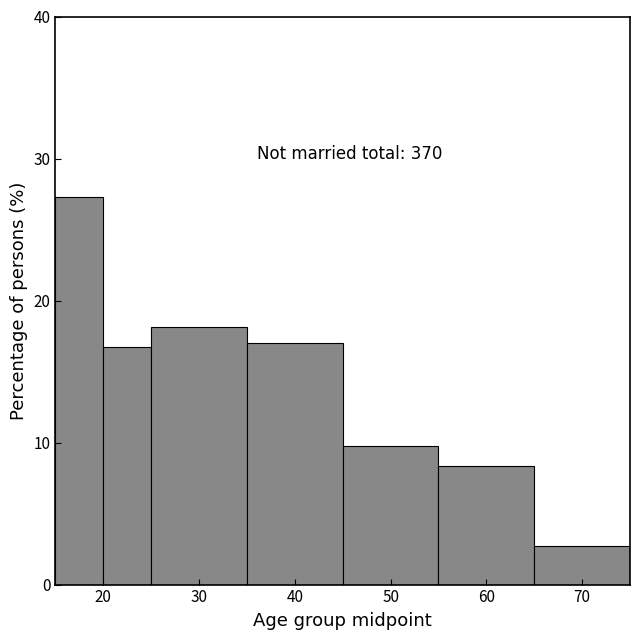

Which range on the x-axis has the tallest bar?

15 to 20